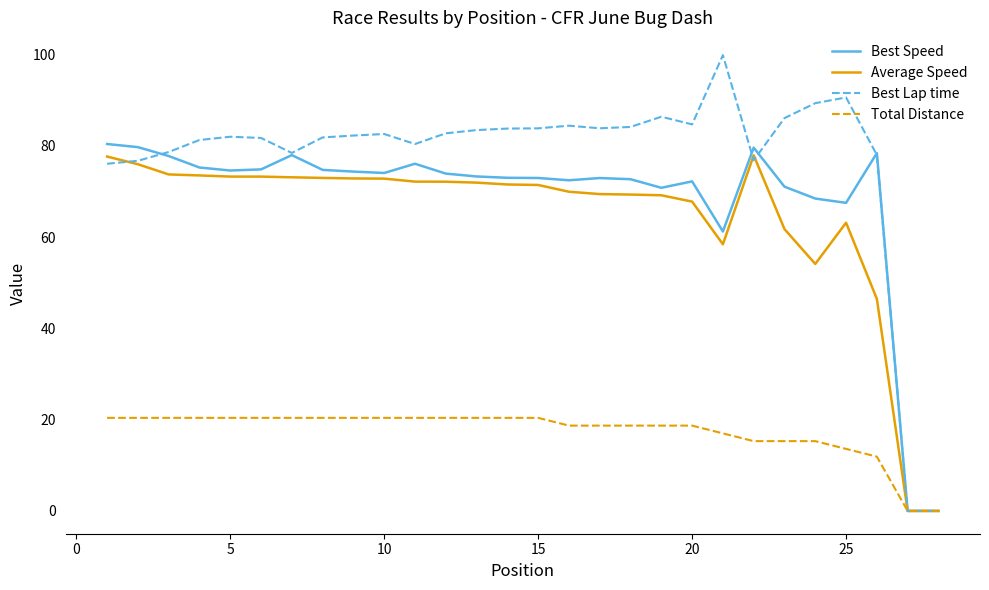

What is the greatest value displayed?

99.9